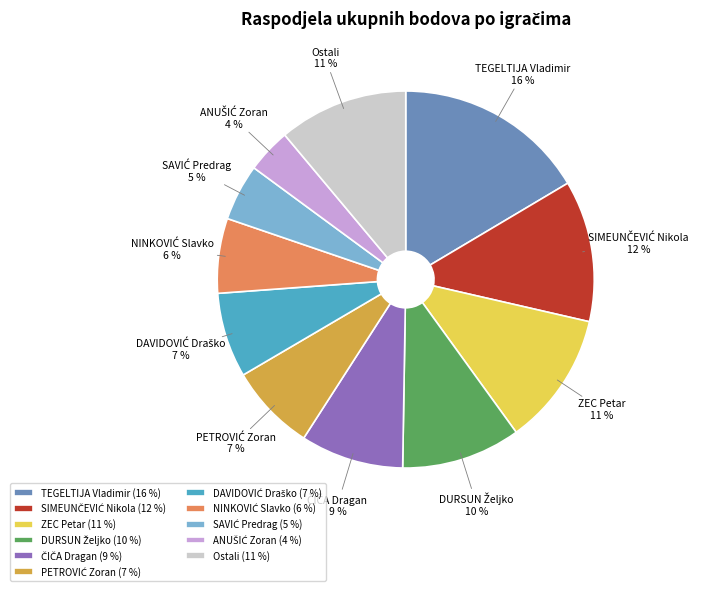

Is there any slice that represents more than half of the pie?

No